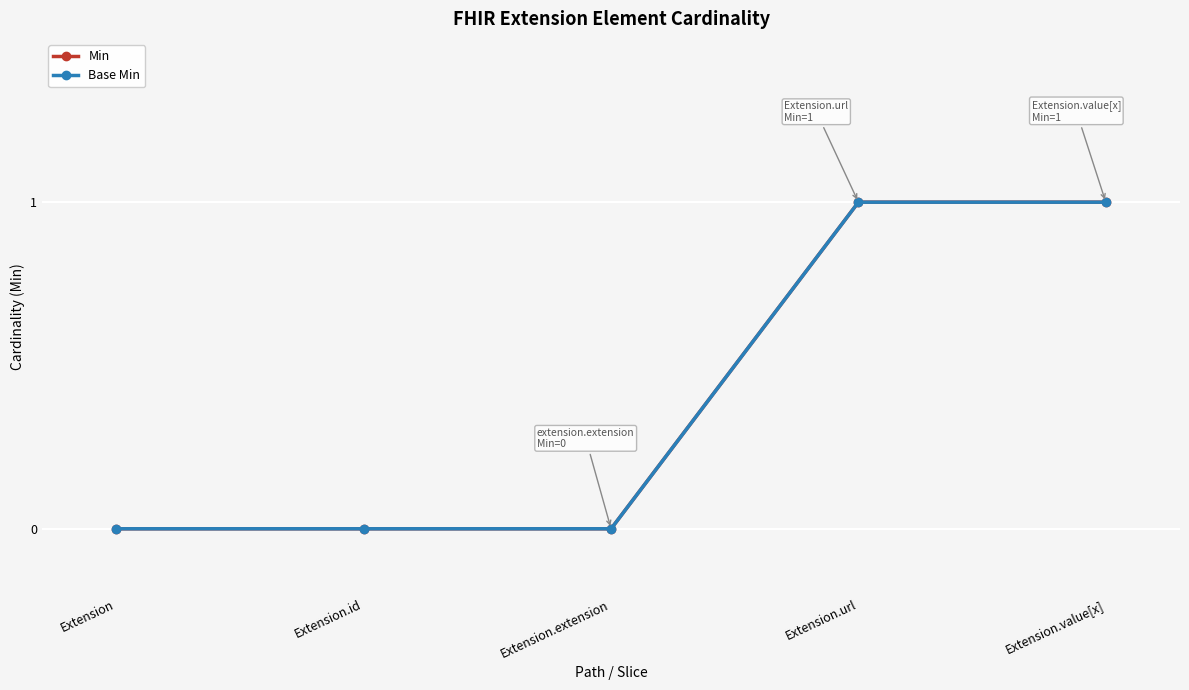

Reading right to left, transcribe all the data shown in this chart.

Min: Extension.value[x]=1	Extension.url=1	Extension.extension=0	Extension.id=0	Extension=0
Base Min: Extension.value[x]=1	Extension.url=1	Extension.extension=0	Extension.id=0	Extension=0